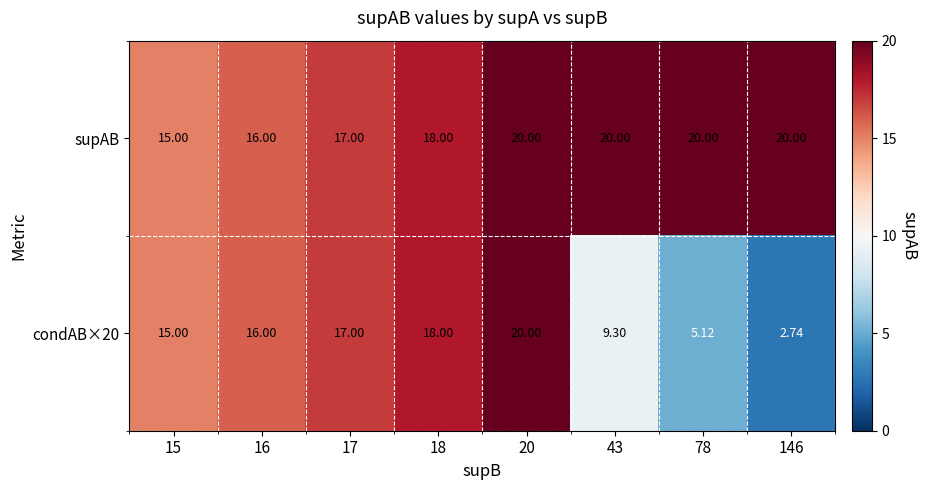

Which series has the largest total across all categories?

supAB